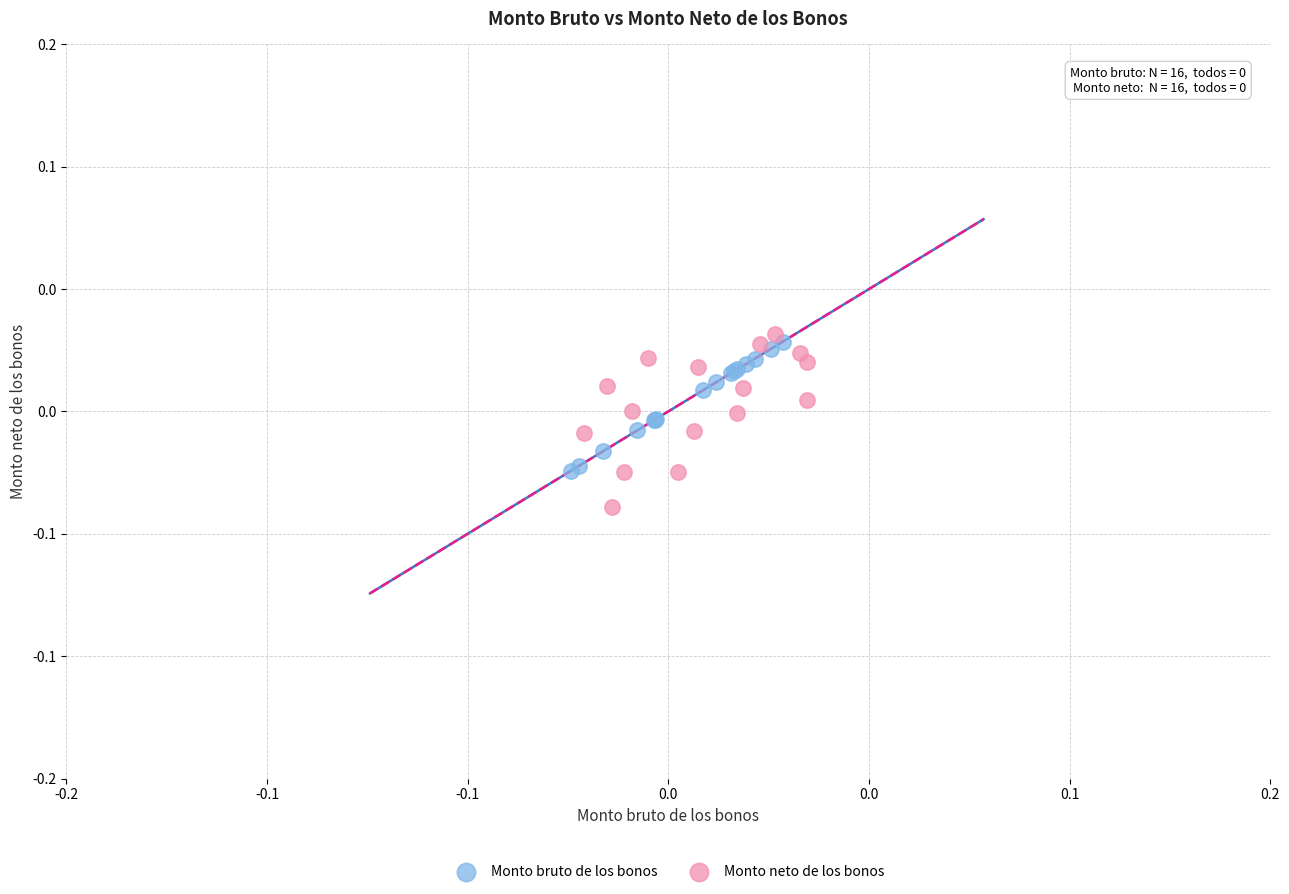

Which series contains the lowest Y value?

Monto neto de los bonos